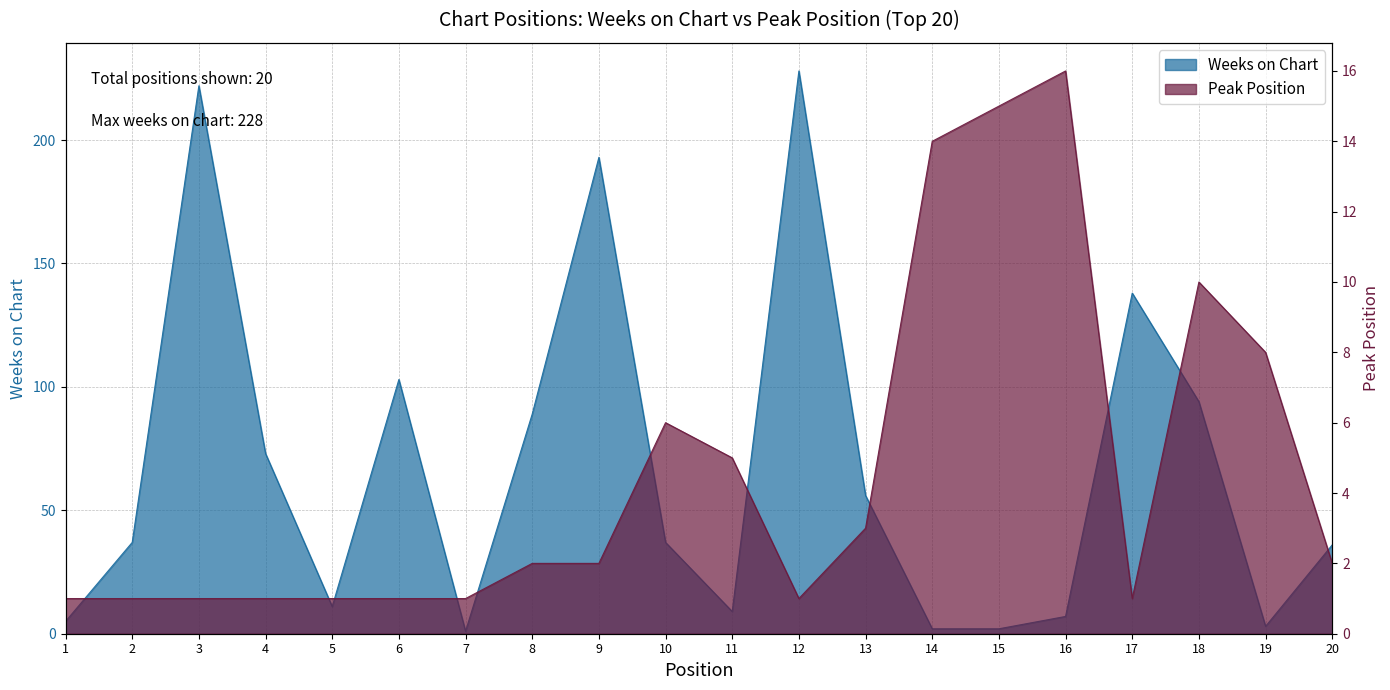

What is the difference between the second highest and second lowest values in the Peak Position series?

14